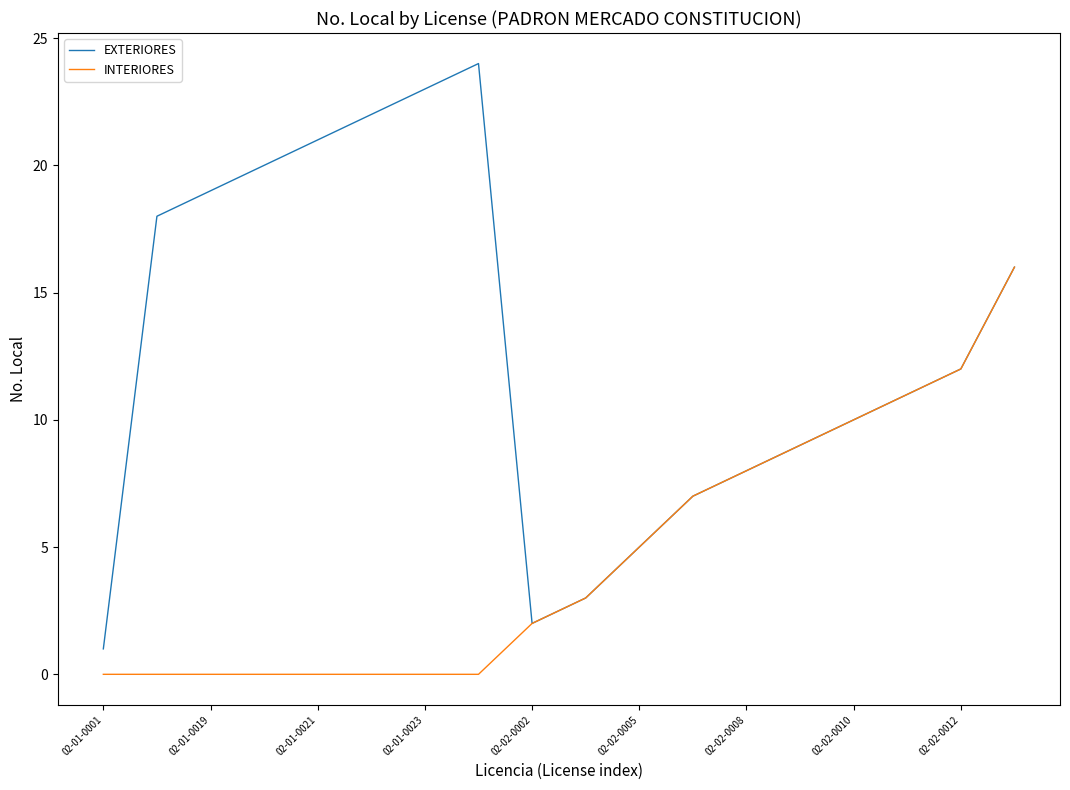

What is the highest value of the EXTERIORES series?

24